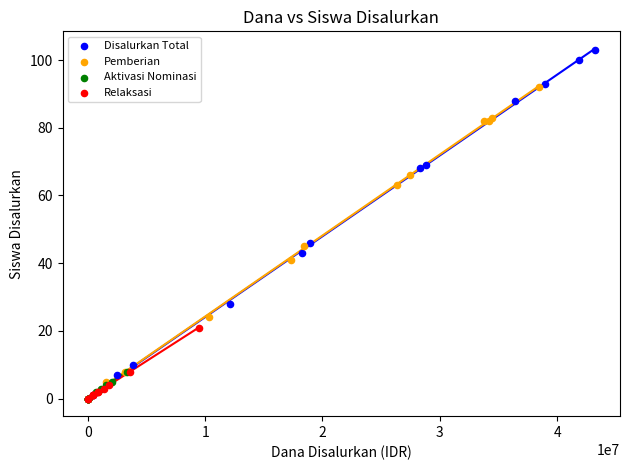

What are all the series names shown in the legend?

Disalurkan Total, Pemberian, Aktivasi Nominasi, Relaksasi